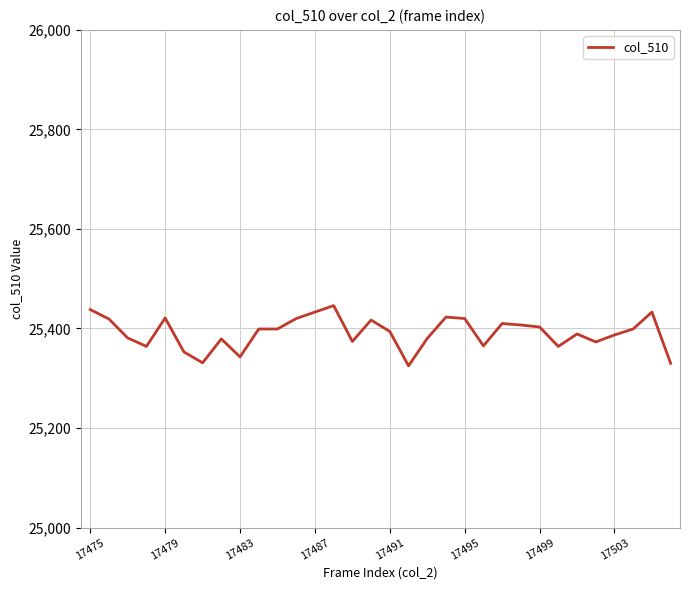

What is the smallest value displayed?

25325